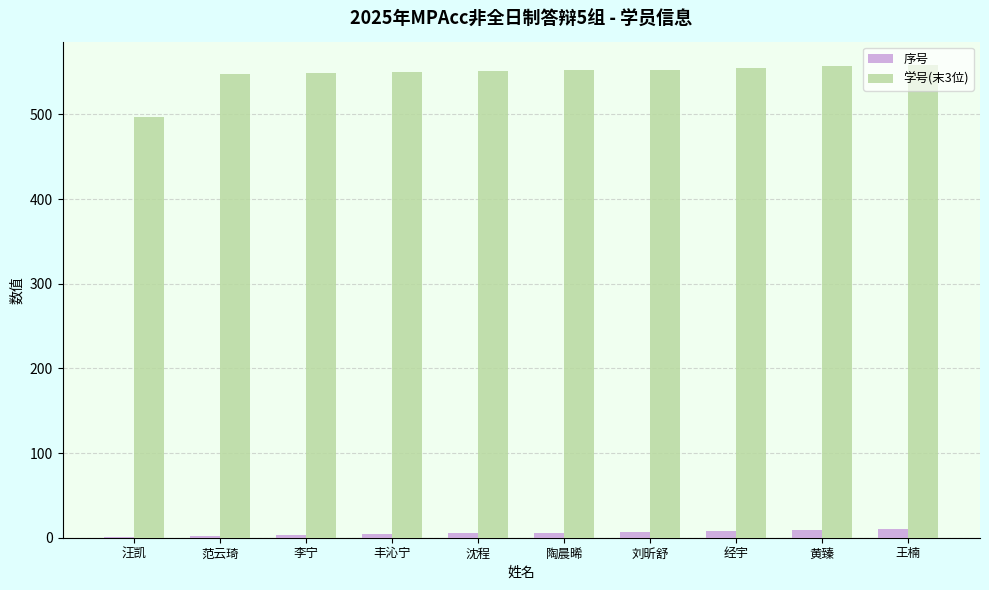

What is the maximum value shown in the chart?

558